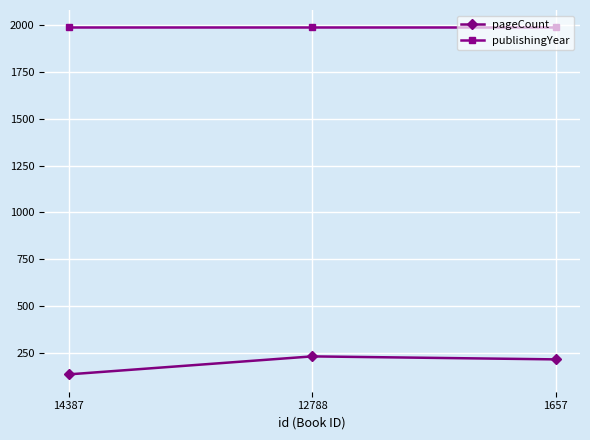

What is the smallest value displayed?

136